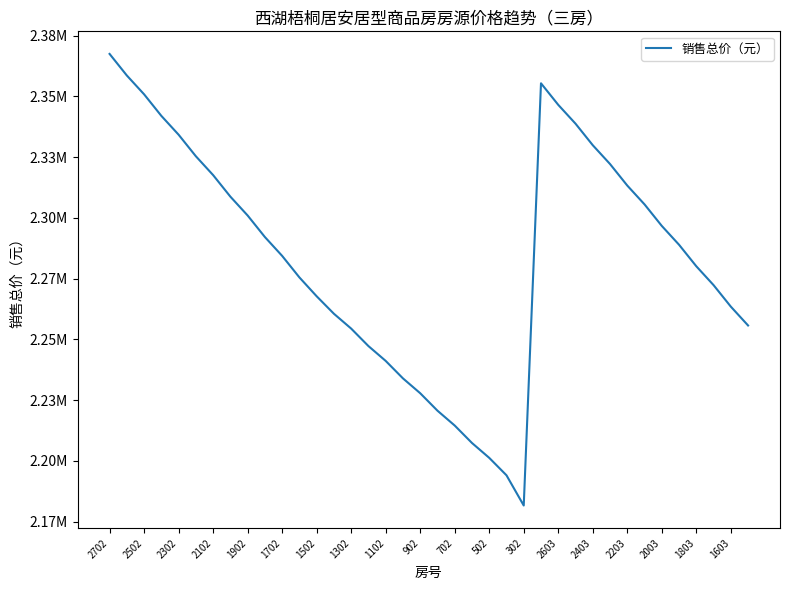

Does the chart display data point markers on the line(s)?

No